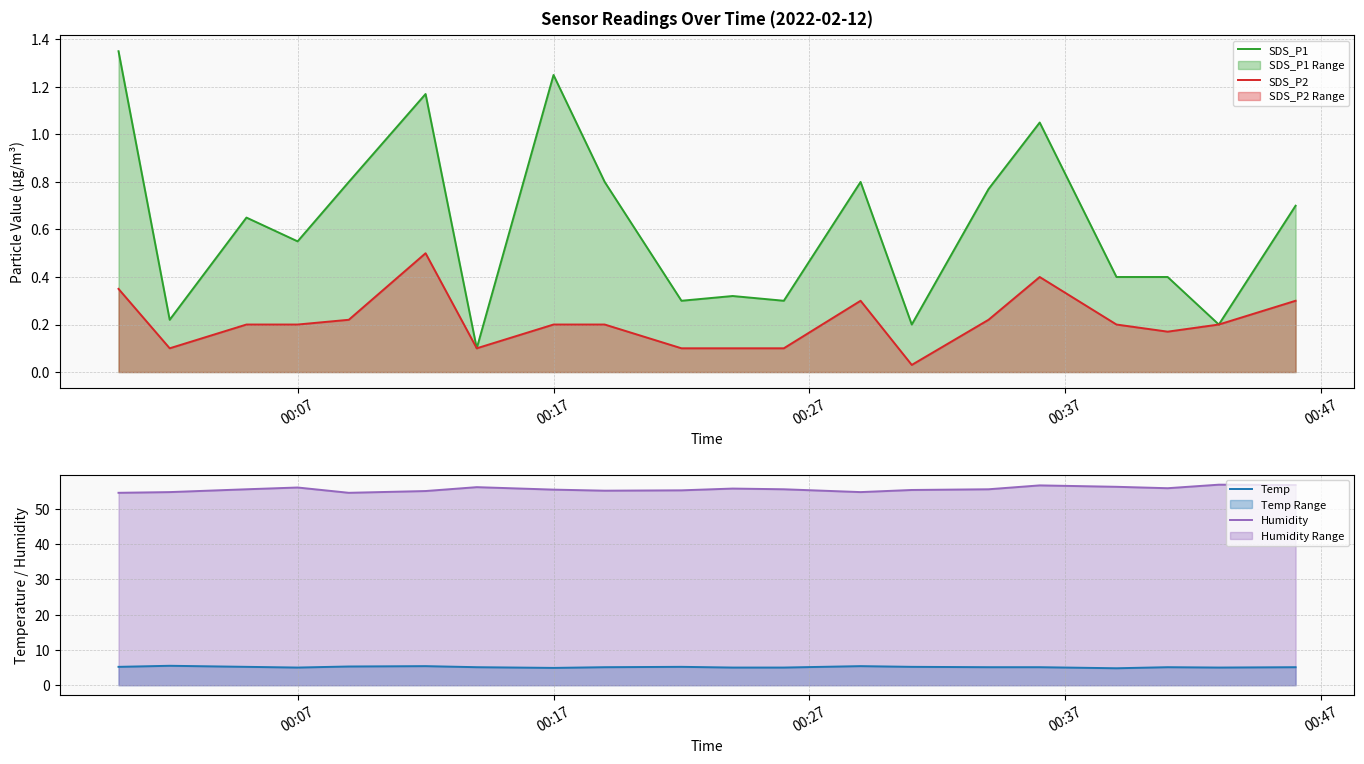

What is the lowest value of the Temp series?

4.8